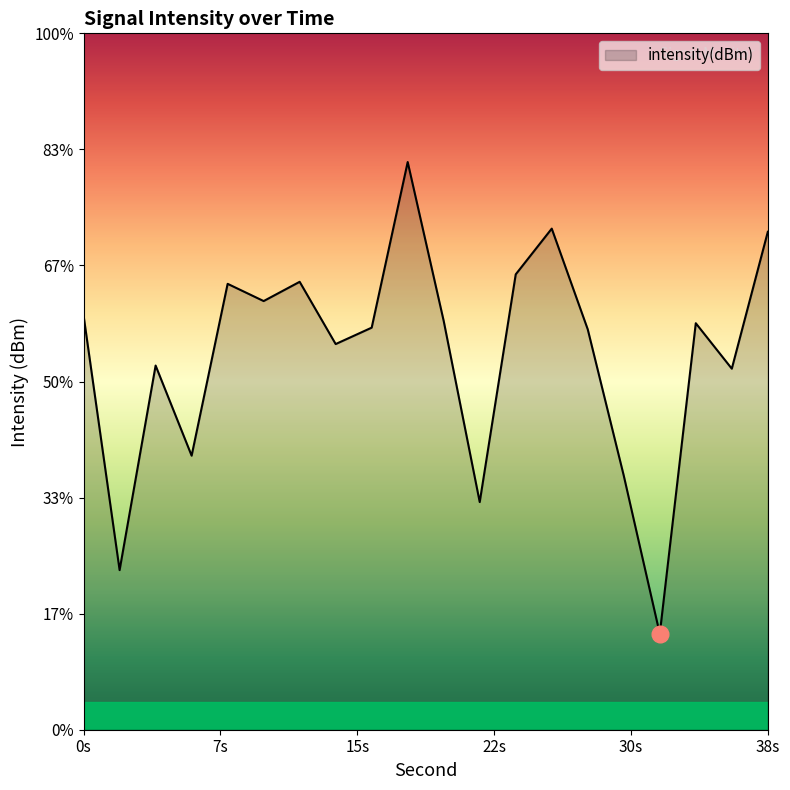

At which label does the data first exceed -112?

18